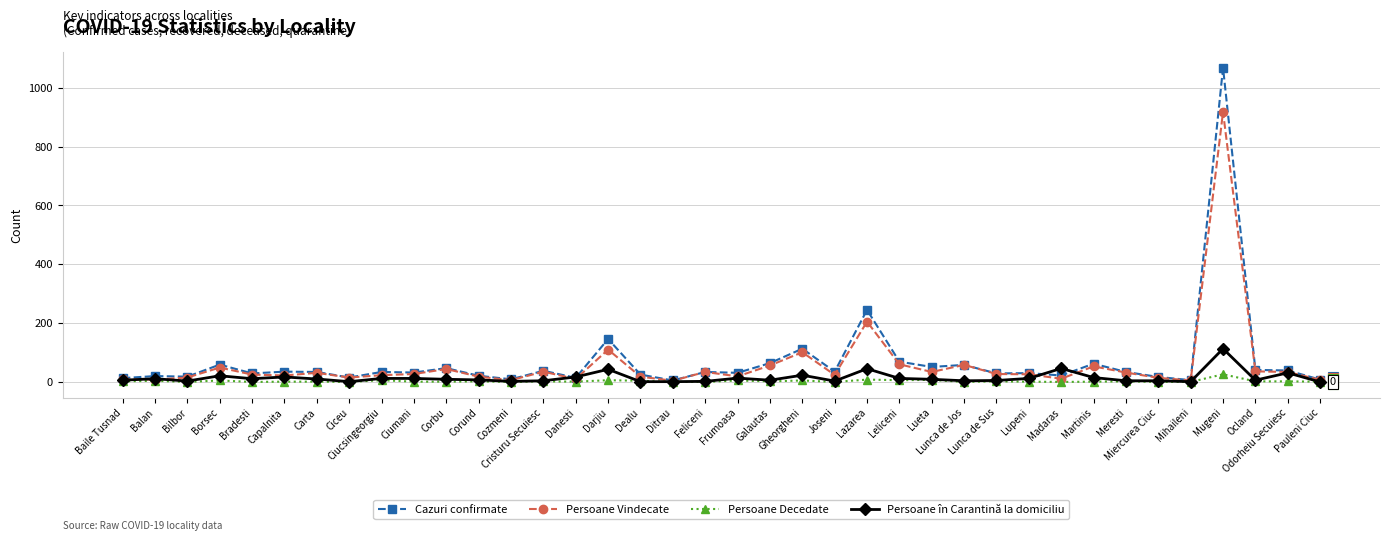

What is the average value of the Cazuri confirmate series?

70